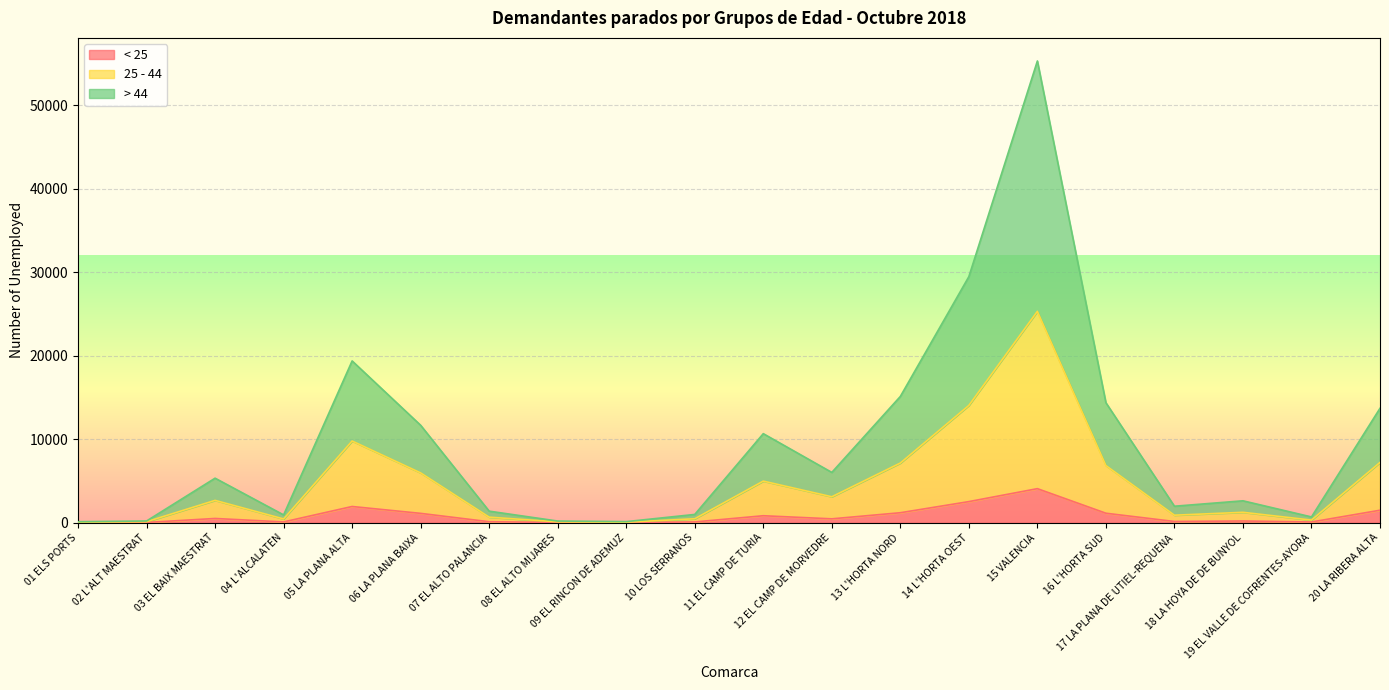

At which category does the chart reach its peak across all series?

15 VALENCIA